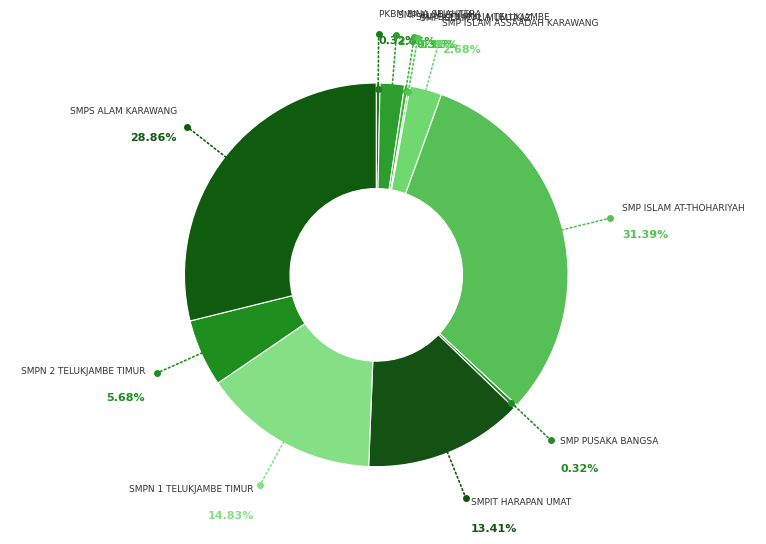

Which category has the biggest portion of the pie?

SMP ISLAM AT-THOHARIYAH